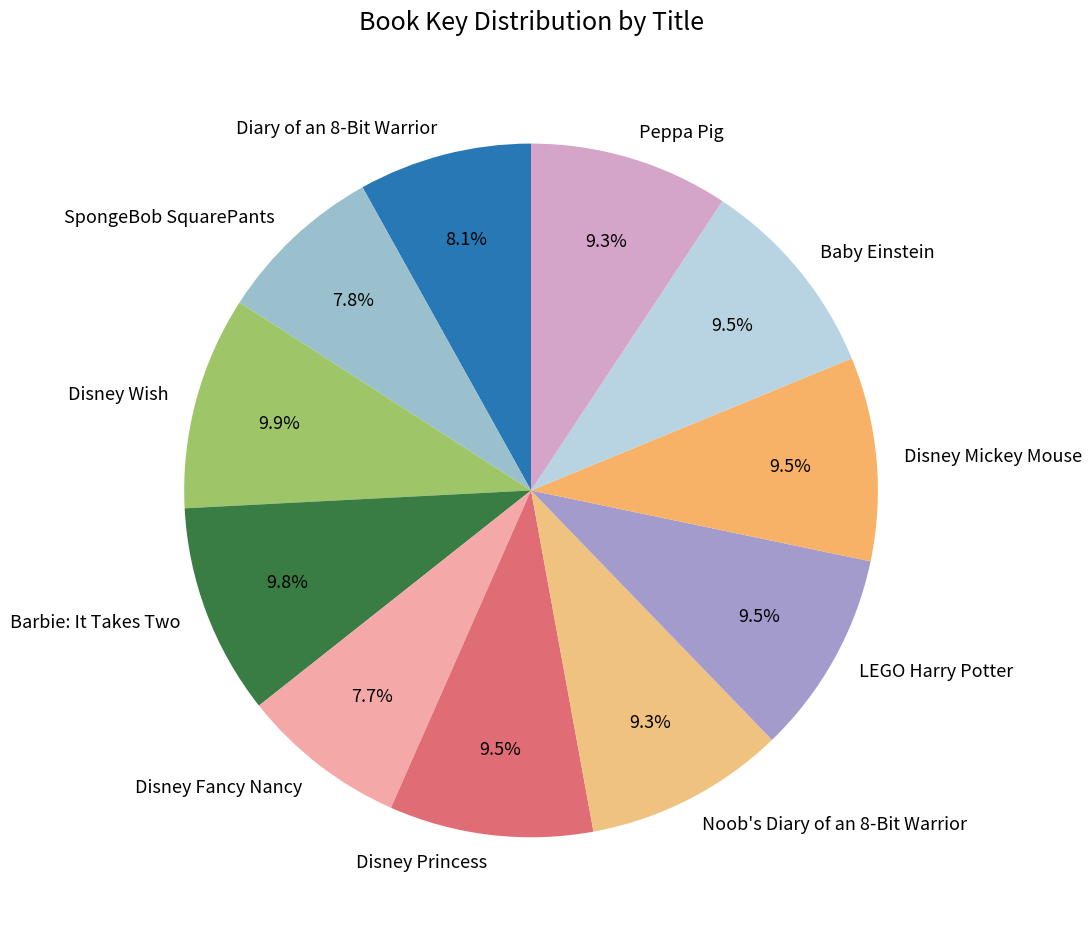

Does Disney Princess account for over 50% of the chart?

No